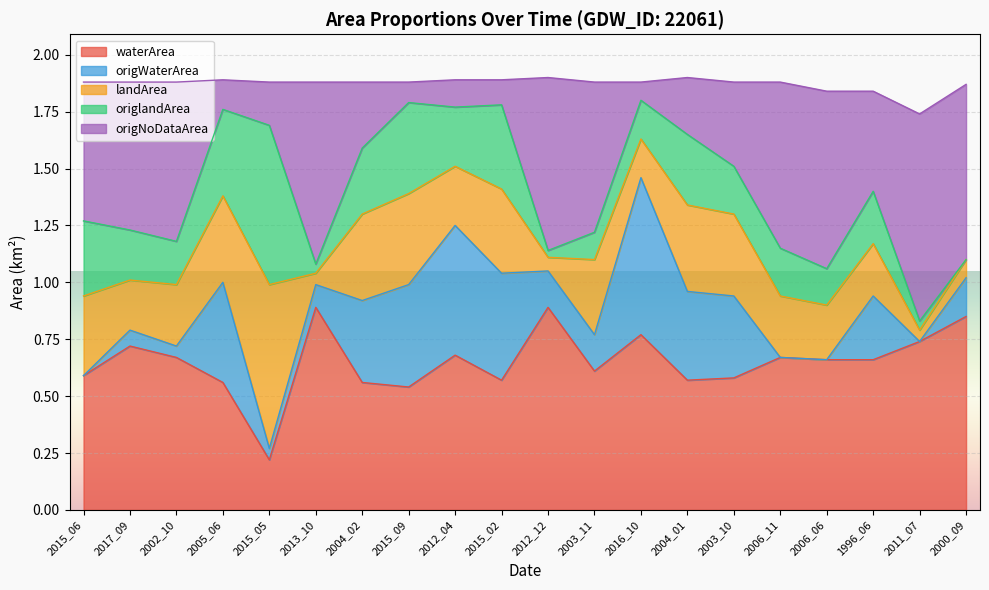

Which category has the lowest value in the waterArea series?

2015_05